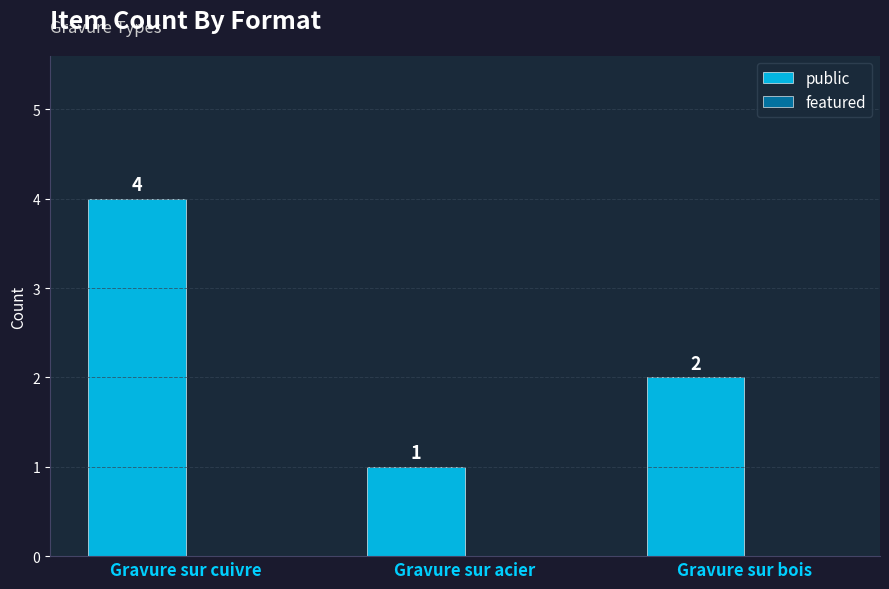

The chart shows a value of 2 at Gravure sur bois. True or false?

True